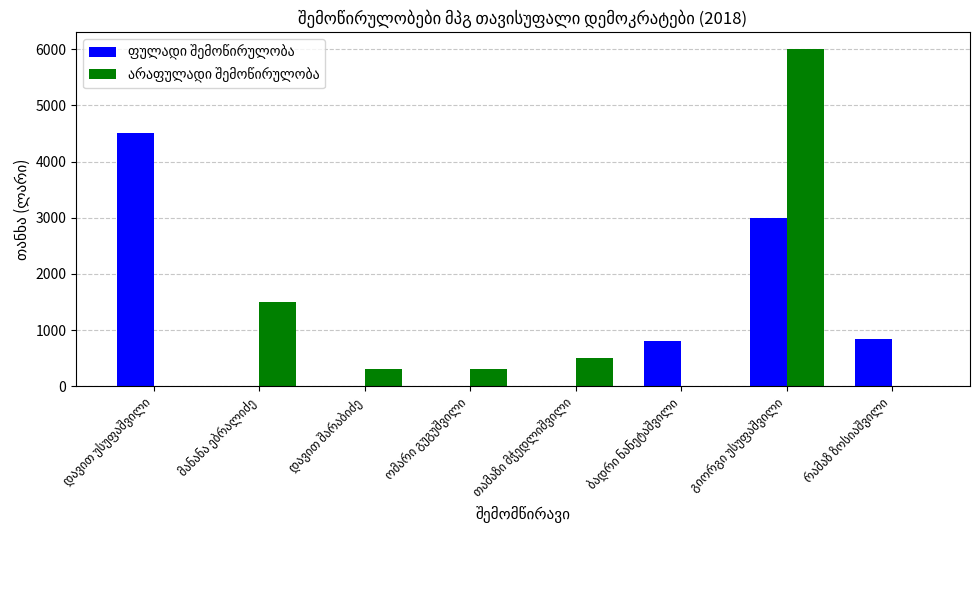

List the series in order of their overall mean, lowest first.

არაფულადი შემოწირულობა, ფულადი შემოწირულობა